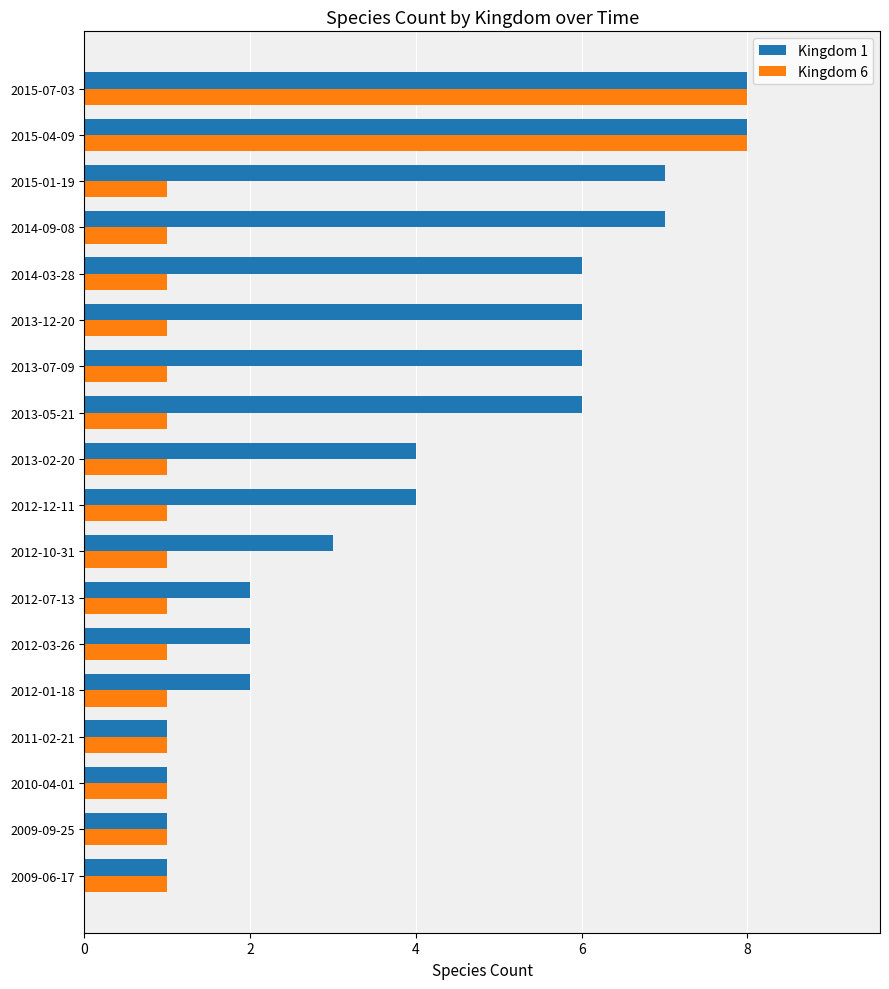

Rank the series by their average value, from highest to lowest.

Kingdom 1, Kingdom 6